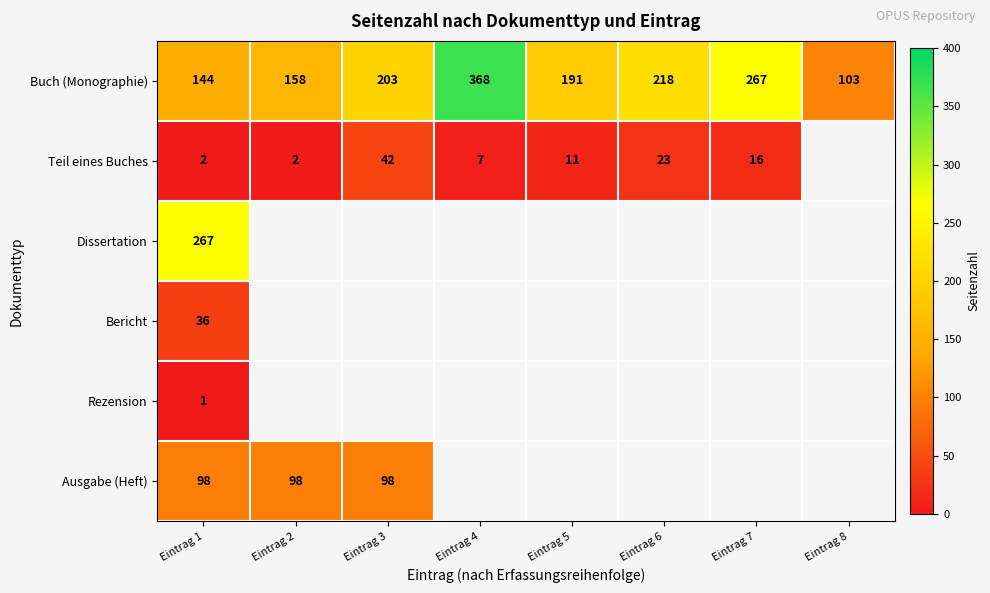

Which category has the highest value in the Buch (Monographie) series?

Eintrag 4